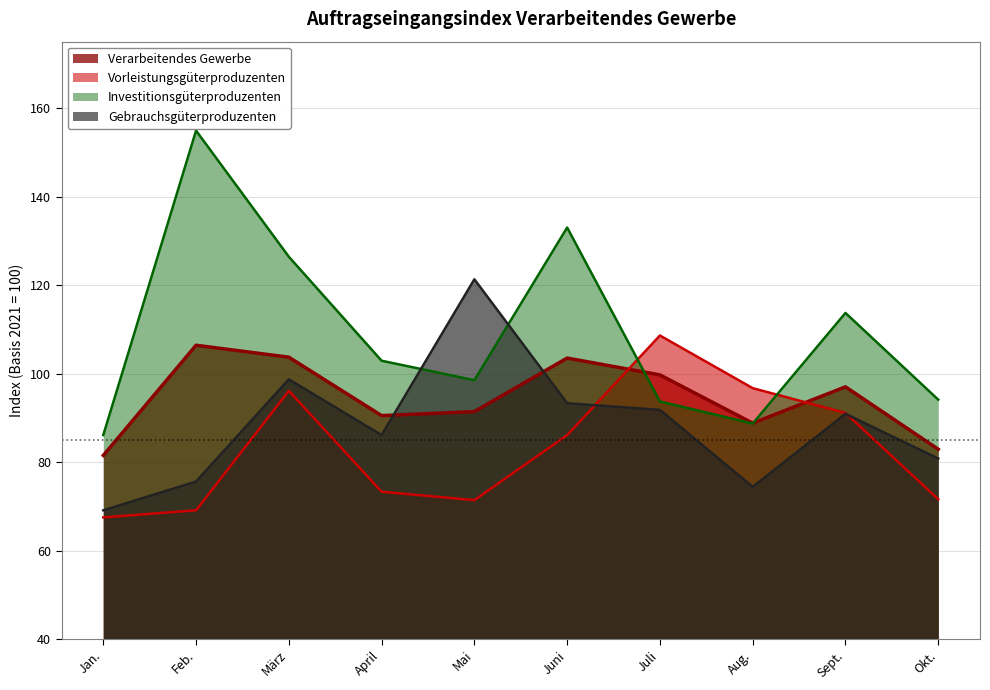

Does the chart have visible grid lines?

Yes